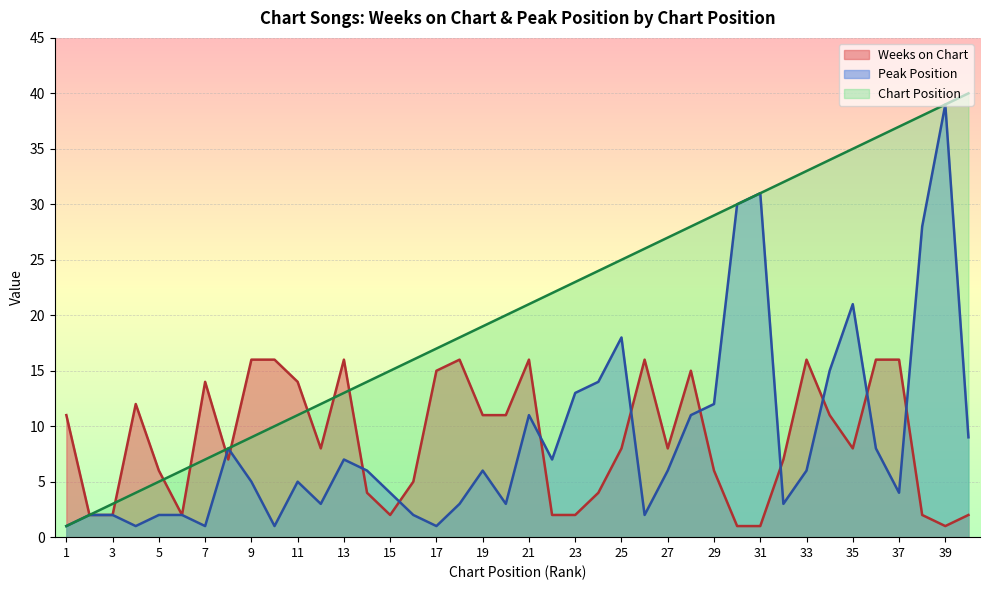

Reading left to right, list all the values displayed in this chart.

Weeks on Chart: 1=11	2=2	3=2	4=12	5=6	6=2	7=14	8=7	9=16	10=16	11=14	12=8	13=16	14=4	15=2	16=5	17=15	18=16	19=11	20=11	21=16	22=2	23=2	24=4	25=8	26=16	27=8	28=15	29=6	30=1	31=1	32=7	33=16	34=11	35=8	36=16	37=16	38=2	39=1	40=2
Peak Position: 1=1	2=2	3=2	4=1	5=2	6=2	7=1	8=8	9=5	10=1	11=5	12=3	13=7	14=6	15=4	16=2	17=1	18=3	19=6	20=3	21=11	22=7	23=13	24=14	25=18	26=2	27=6	28=11	29=12	30=30	31=31	32=3	33=6	34=15	35=21	36=8	37=4	38=28	39=39	40=9
Position: 1=1	2=2	3=3	4=4	5=5	6=6	7=7	8=8	9=9	10=10	11=11	12=12	13=13	14=14	15=15	16=16	17=17	18=18	19=19	20=20	21=21	22=22	23=23	24=24	25=25	26=26	27=27	28=28	29=29	30=30	31=31	32=32	33=33	34=34	35=35	36=36	37=37	38=38	39=39	40=40